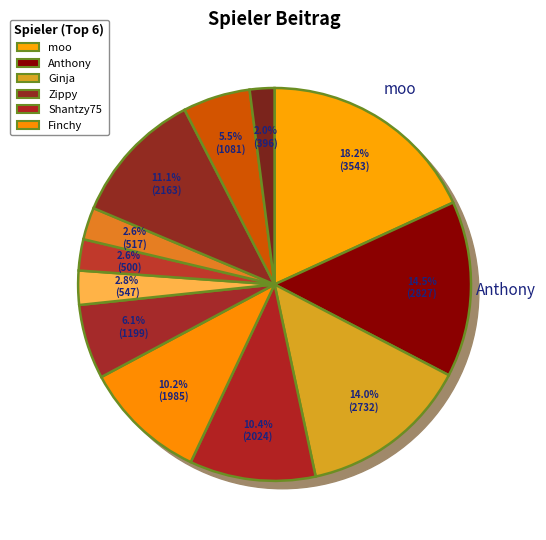

To the nearest percent, what is the difference between the largest and smallest slice percentages?

16%